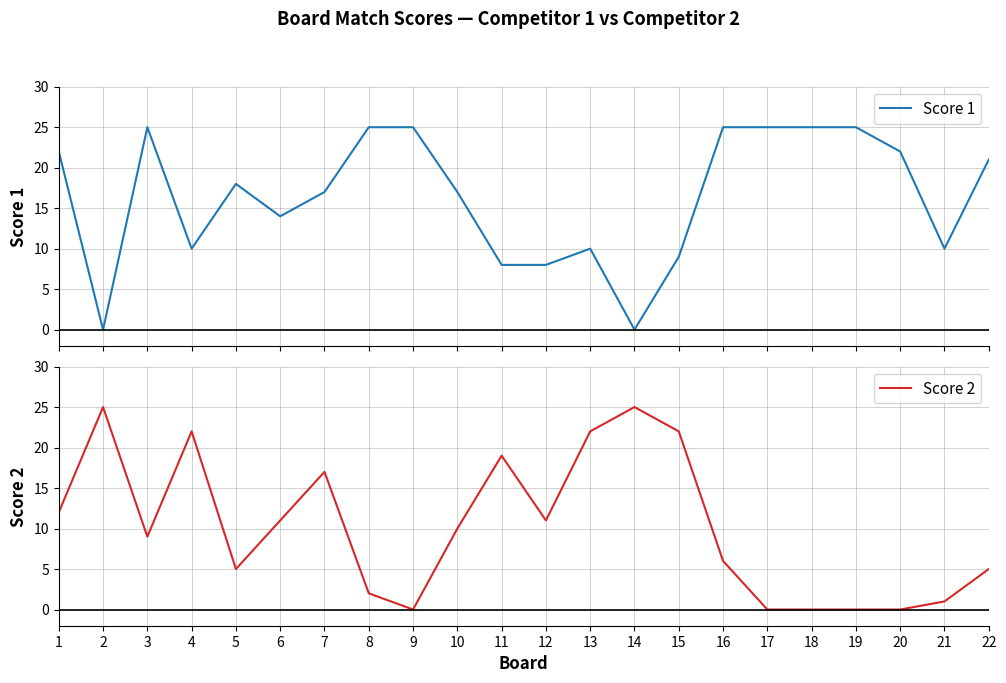

Rank the series by their average value, from lowest to highest.

Score 2, Score 1